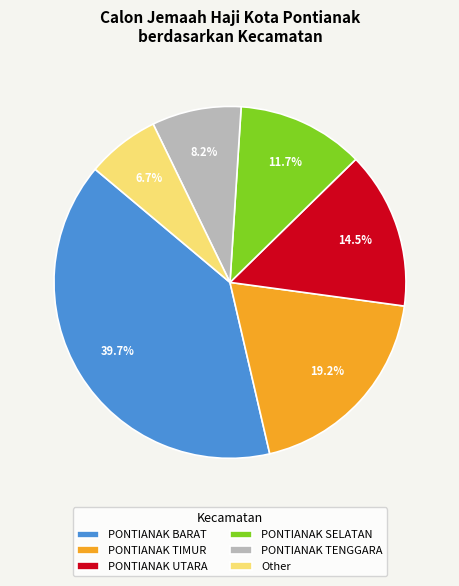

Is it true that Other is 7% of the pie?

True